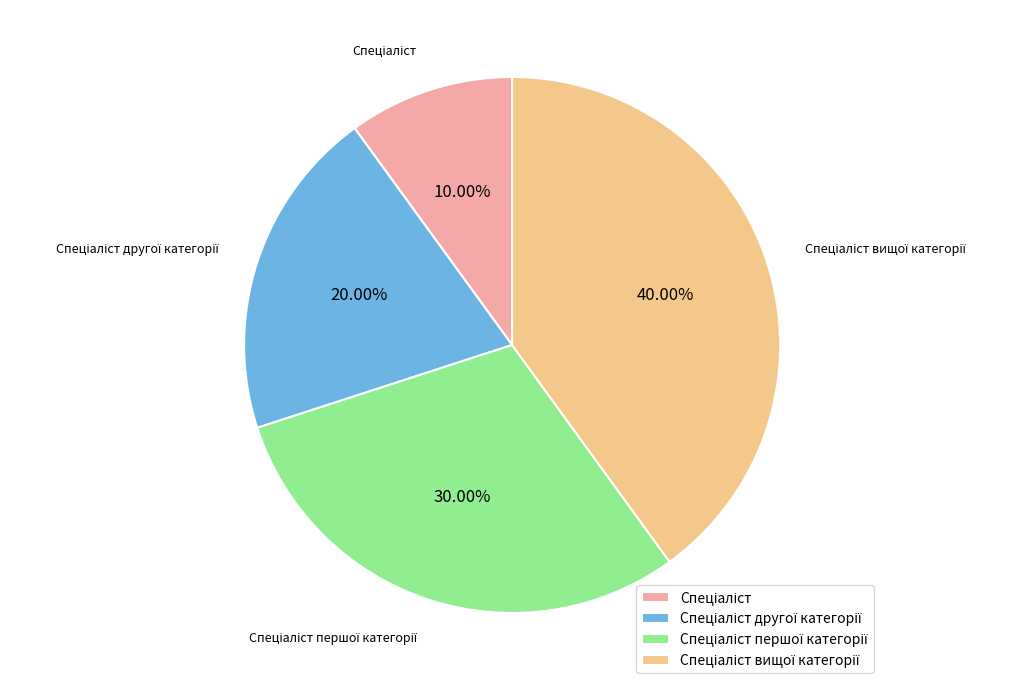

Does any single category account for the majority?

No